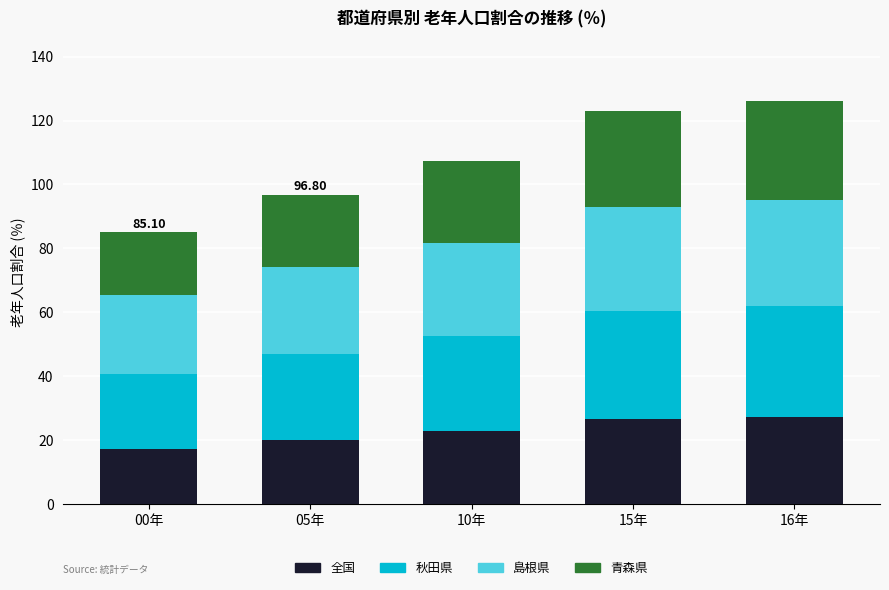

What is the difference between the maximum and minimum values in the 全国 series?

10.0